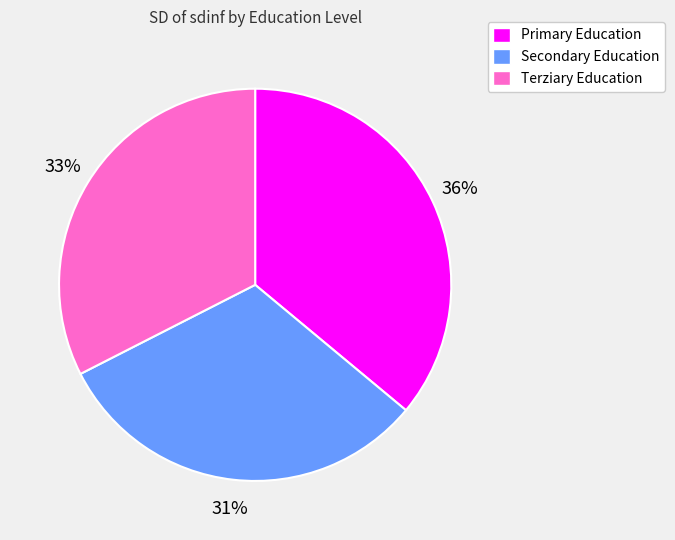

Is there any slice that represents more than half of the pie?

No